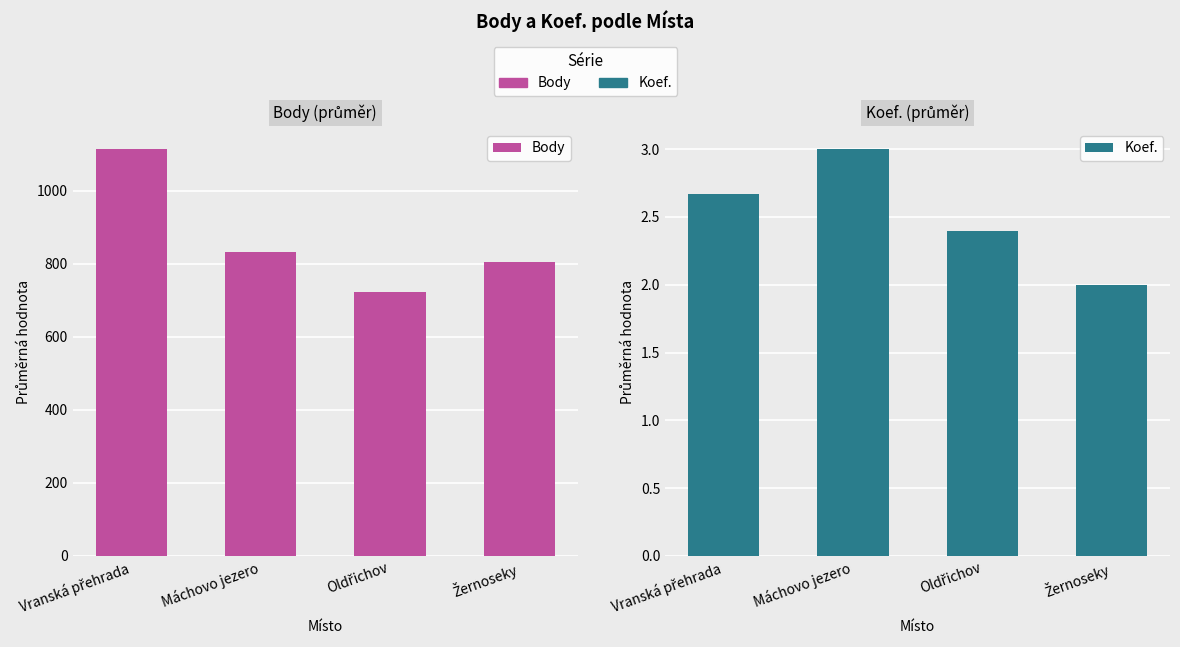

Which series has the largest total across all categories?

Body